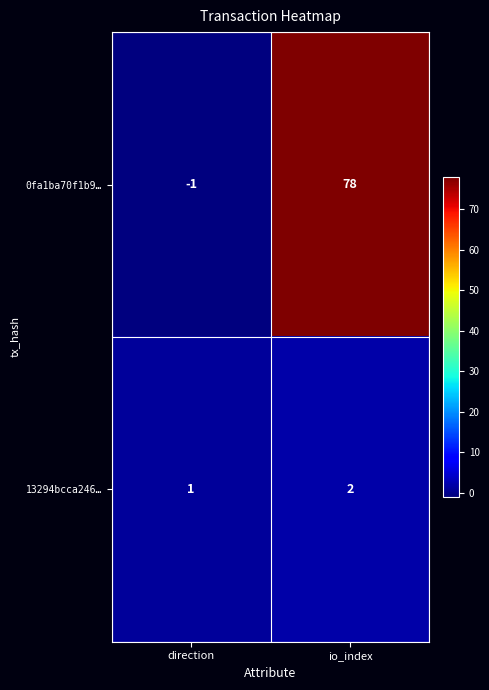

List the series in order of their peak value, highest first.

0fa1ba70f1b9…, 13294bcca246…